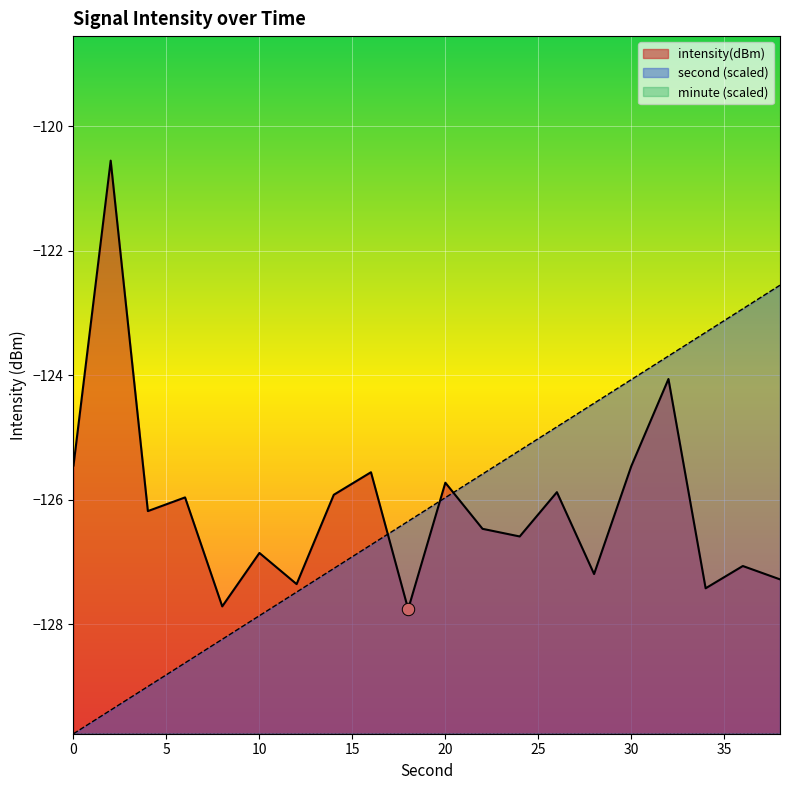

Which series reaches the maximum Y coordinate?

intensity(dBm)